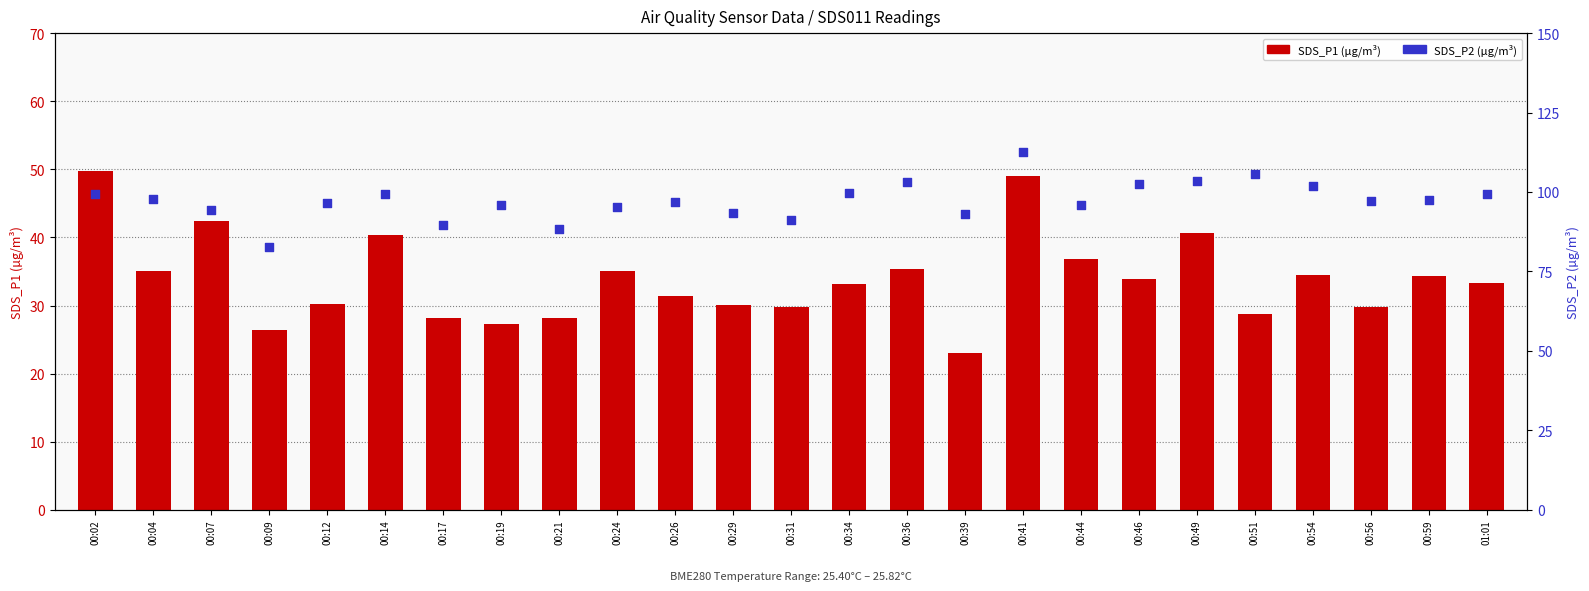

Which series contains the lowest Y value?

SDS_P2 (percentile)